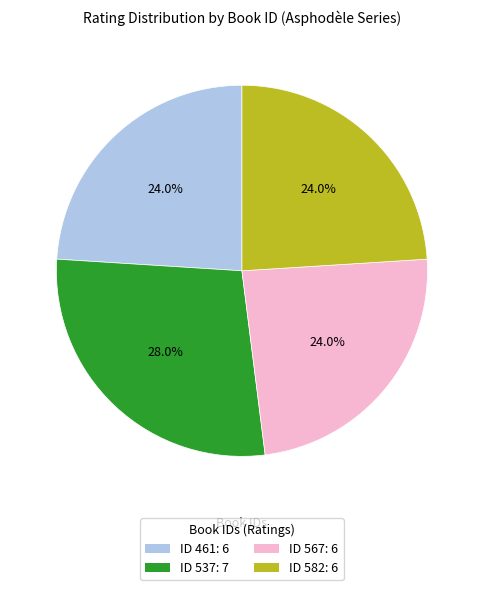

Is there any slice that represents more than half of the pie?

No